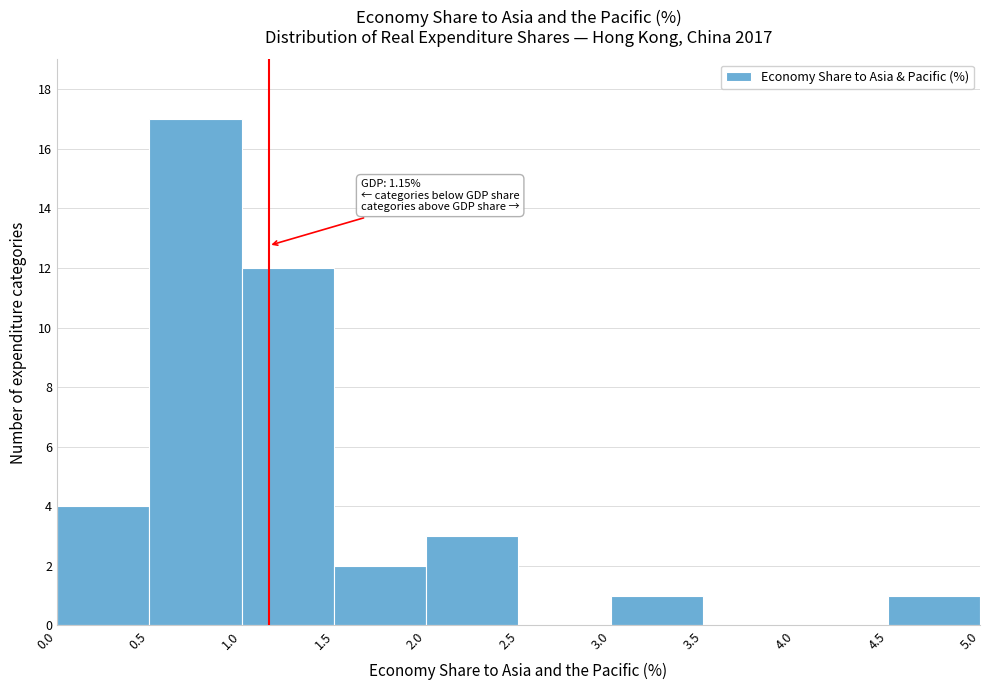

Which range on the x-axis has the tallest bar?

0.5 to 1.0